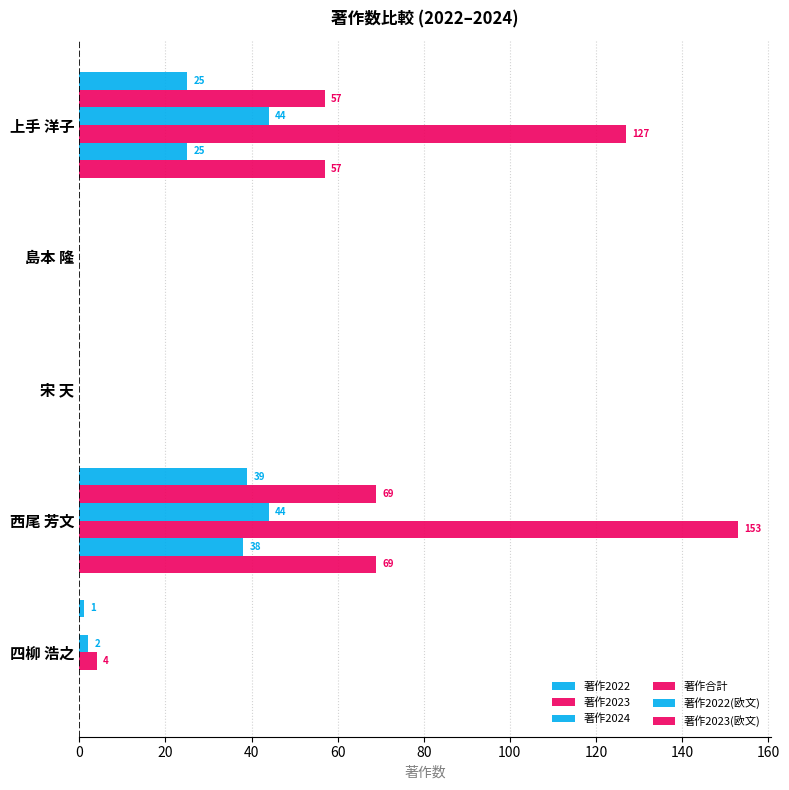

How many distinct data groups are displayed?

6